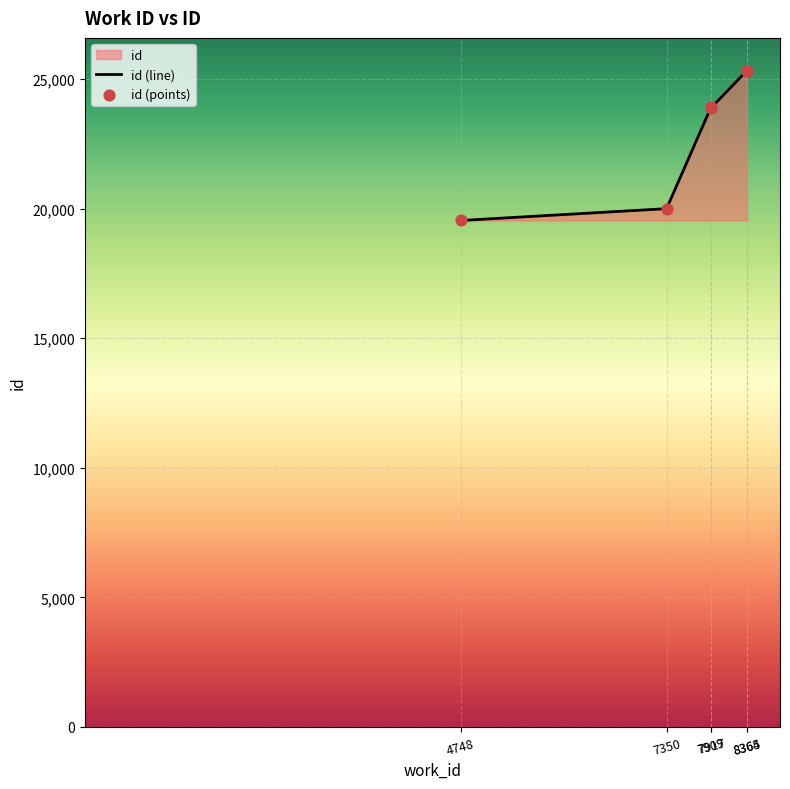

Is the value of id (line) at 7909 greater than the value of id (points) at 8365?

No